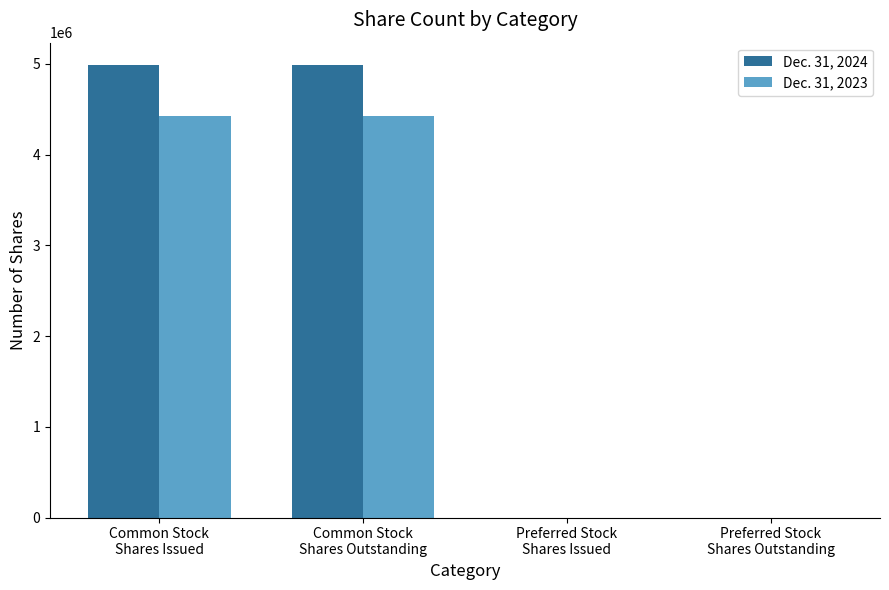

Which series has the largest total across all categories?

Dec. 31, 2024